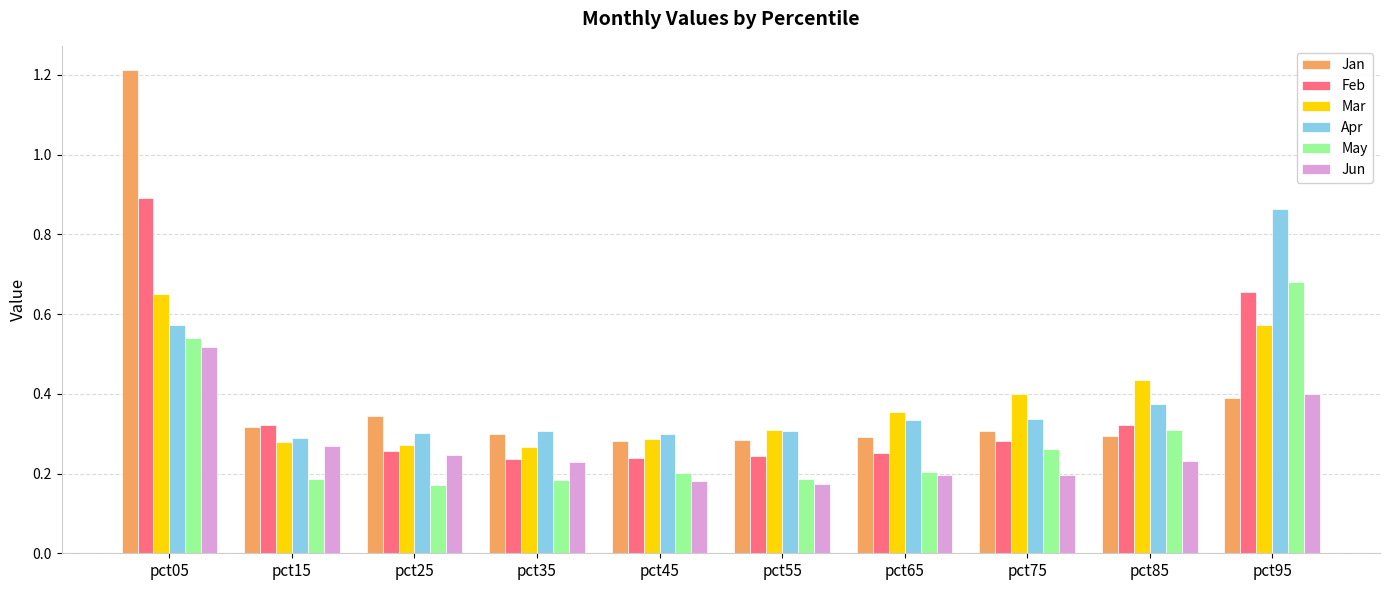

At pct25, list the series in order from smallest to largest.

May, Jun, Feb, Mar, Apr, Jan